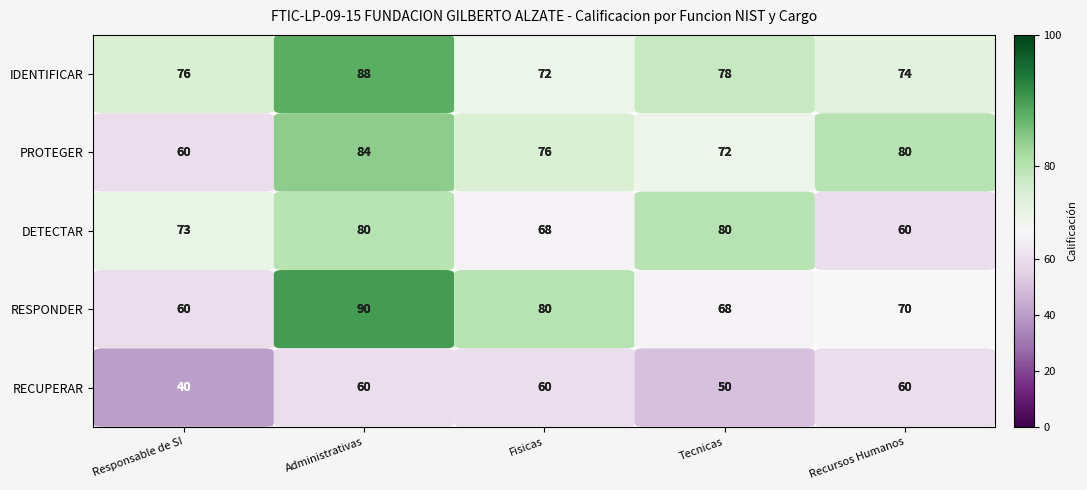

What is the sum of the IDENTIFICAR values at Recursos Humanos and Fisicas?

146